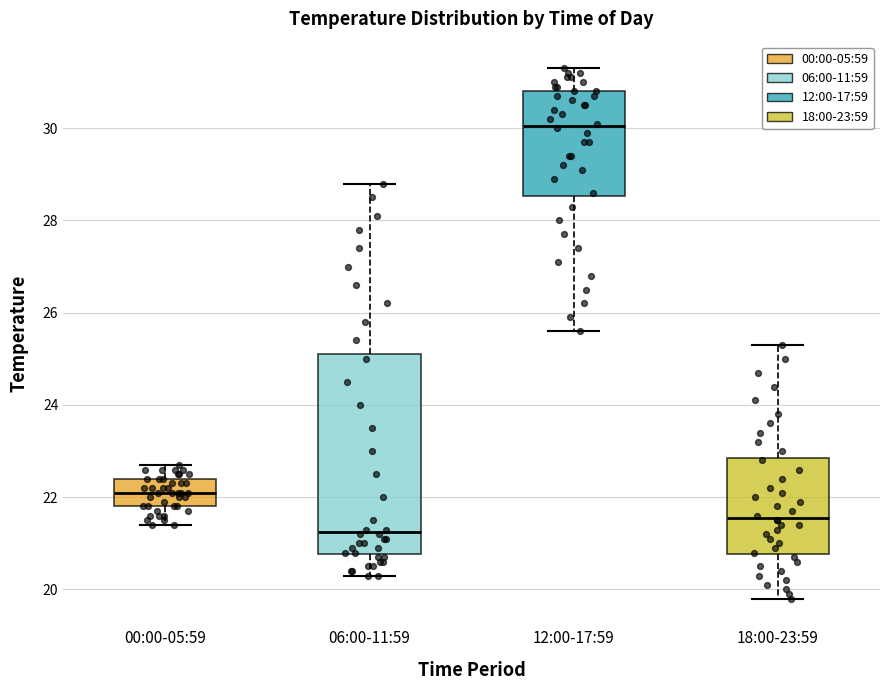

Which box's median line is the lowest?

06:00-11:59